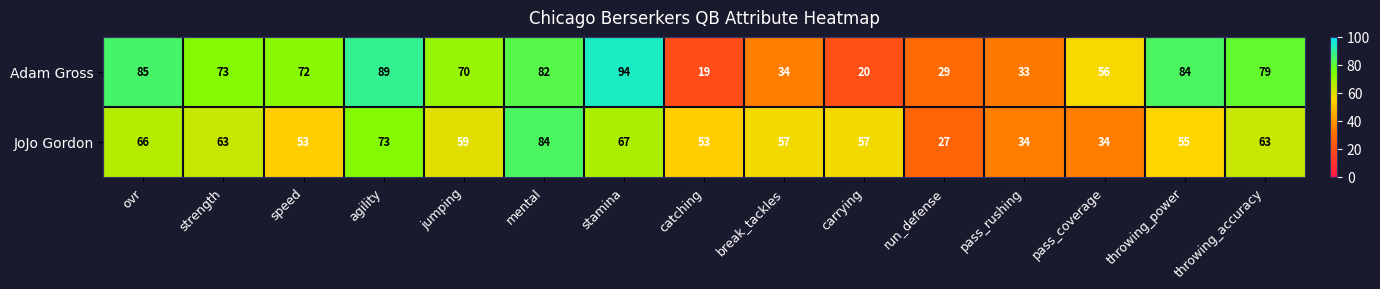

What is the difference between the highest and lowest values at jumping?

11